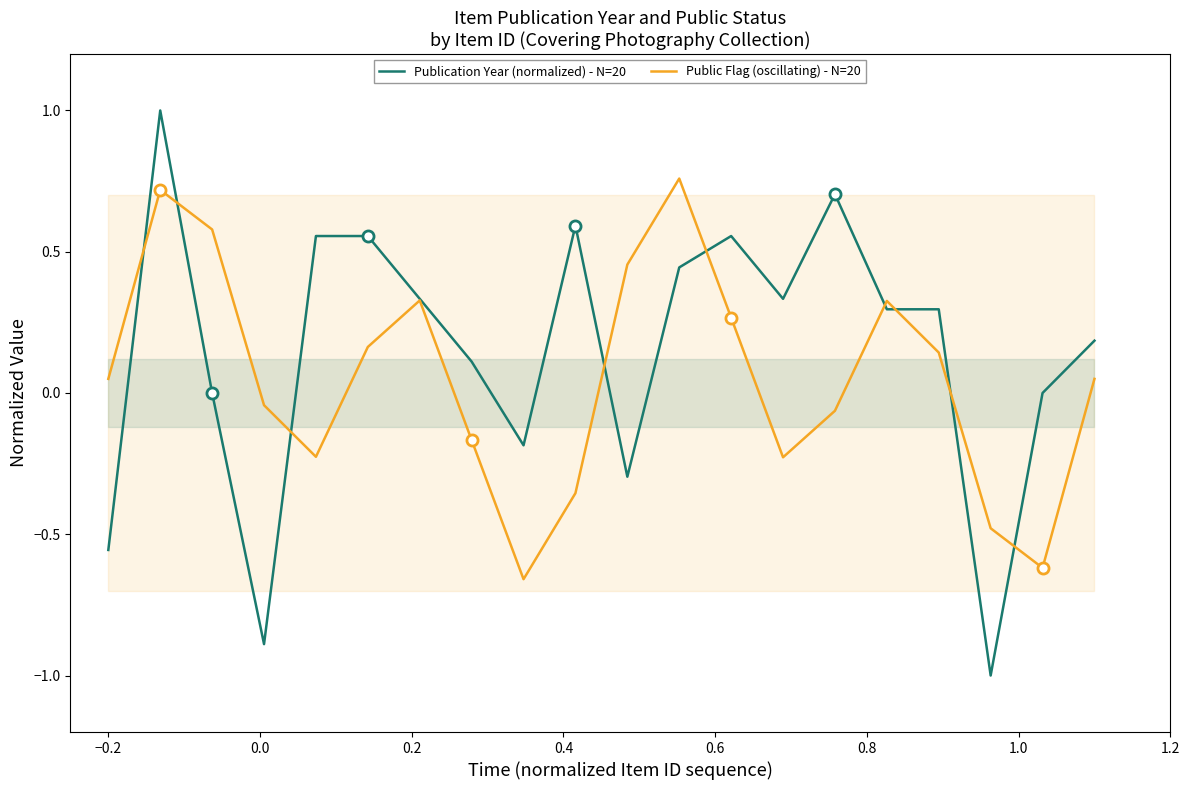

What is the minimum value for Publication Year (normalized) - N=20?

-1.0